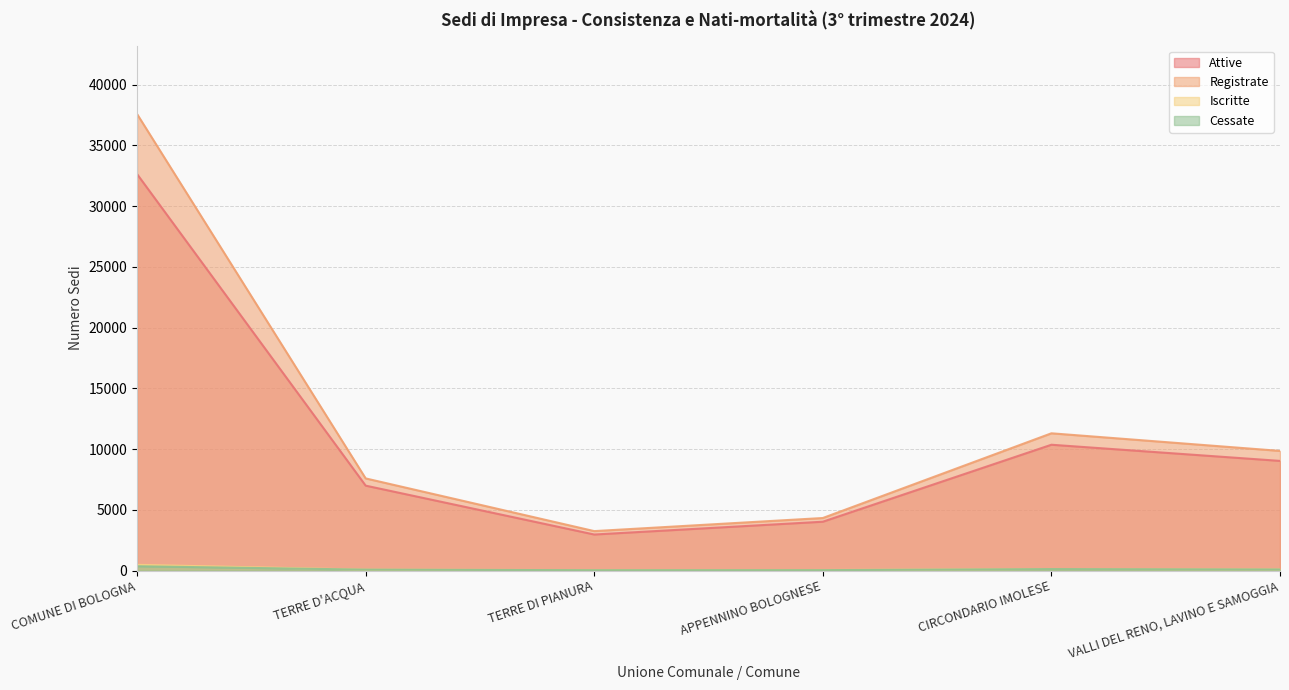

What is the label of the 6th point from the right?

COMUNE DI BOLOGNA